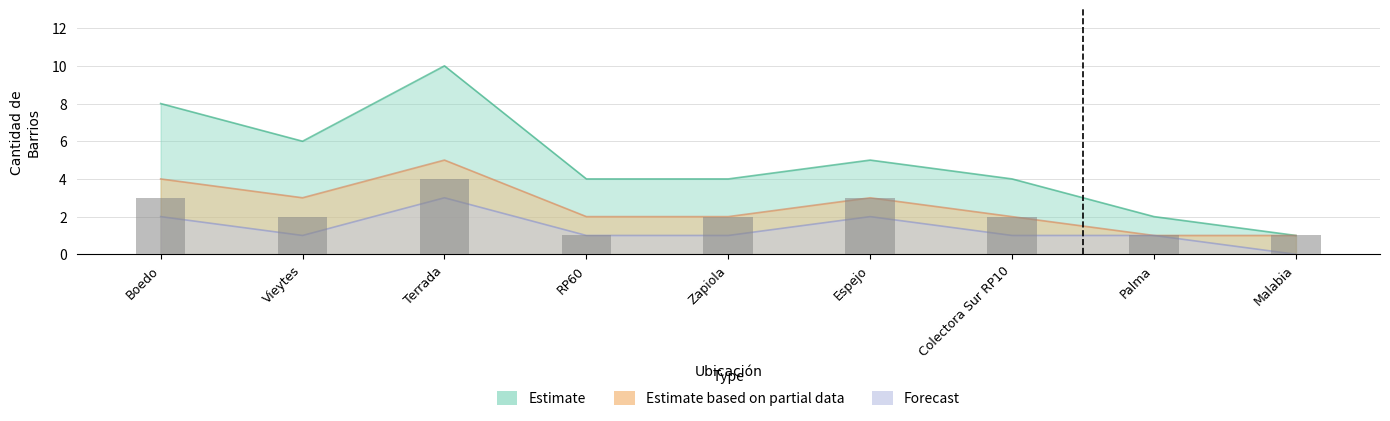

Reading left to right, list all the values displayed in this chart.

Estimate: 8	6	10	4	4	5	4	2	1
Estimate based on partial data: 4	3	5	2	2	3	2	1	1
Forecast: 2	1	3	1	1	2	1	1	0